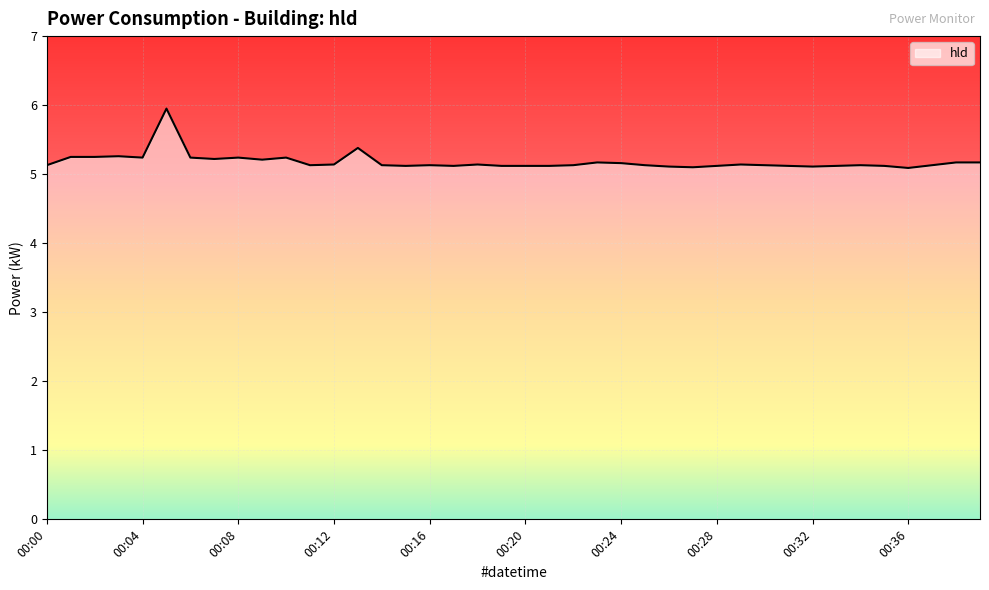

What is the sum of all values?

207.2